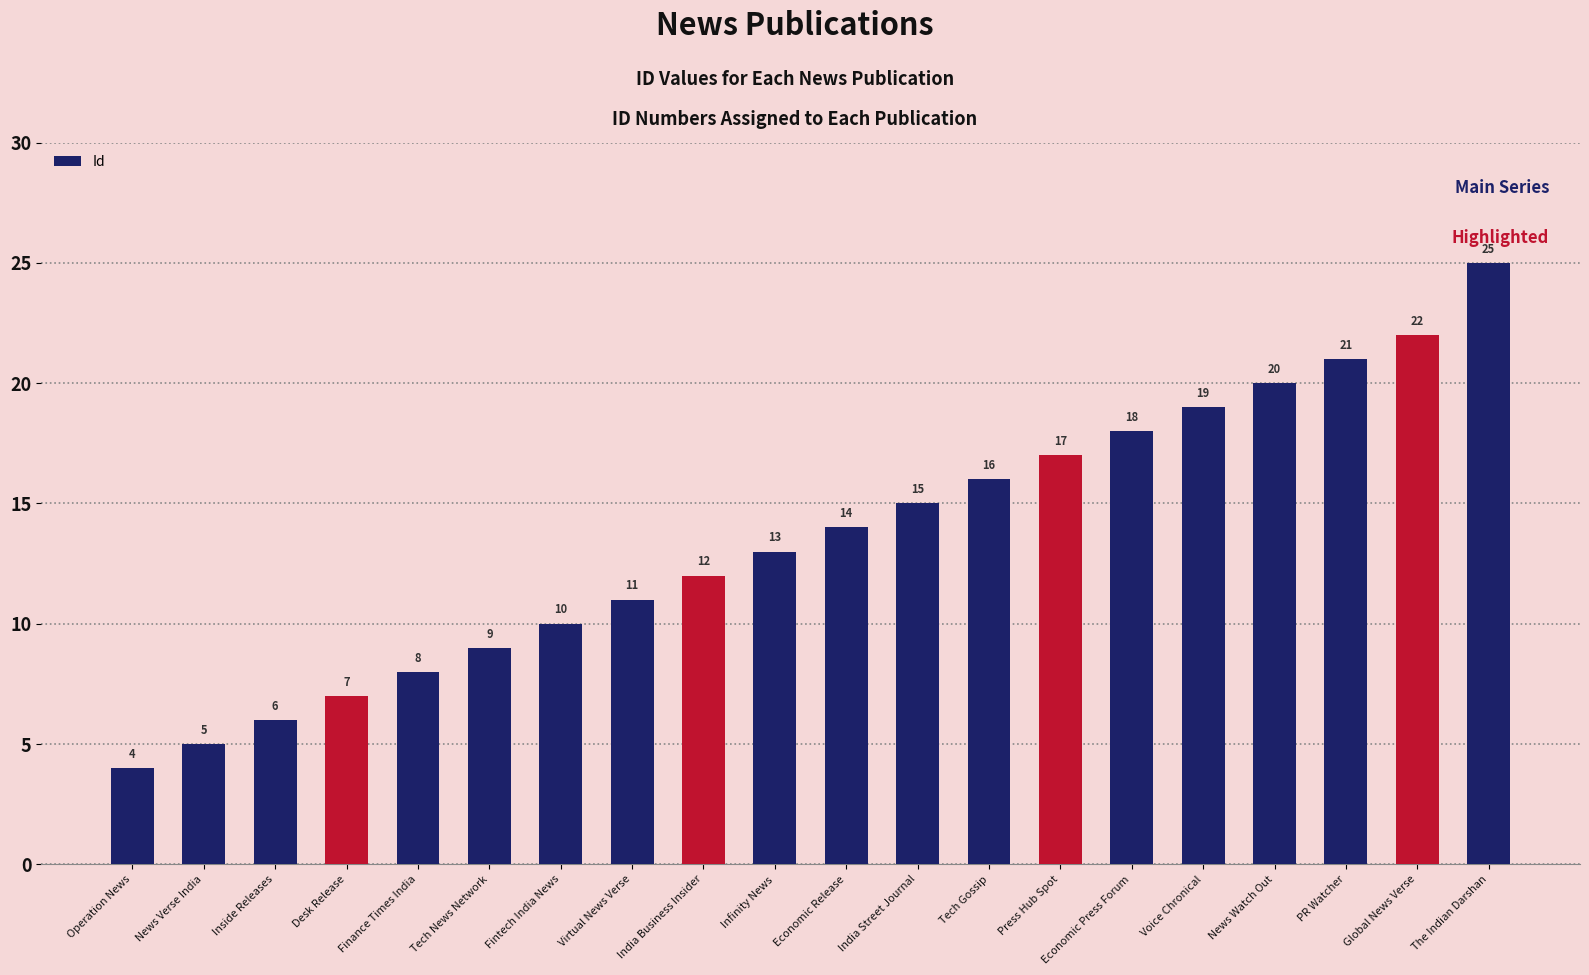

True or false: the data shows 7 at Desk Release.

True